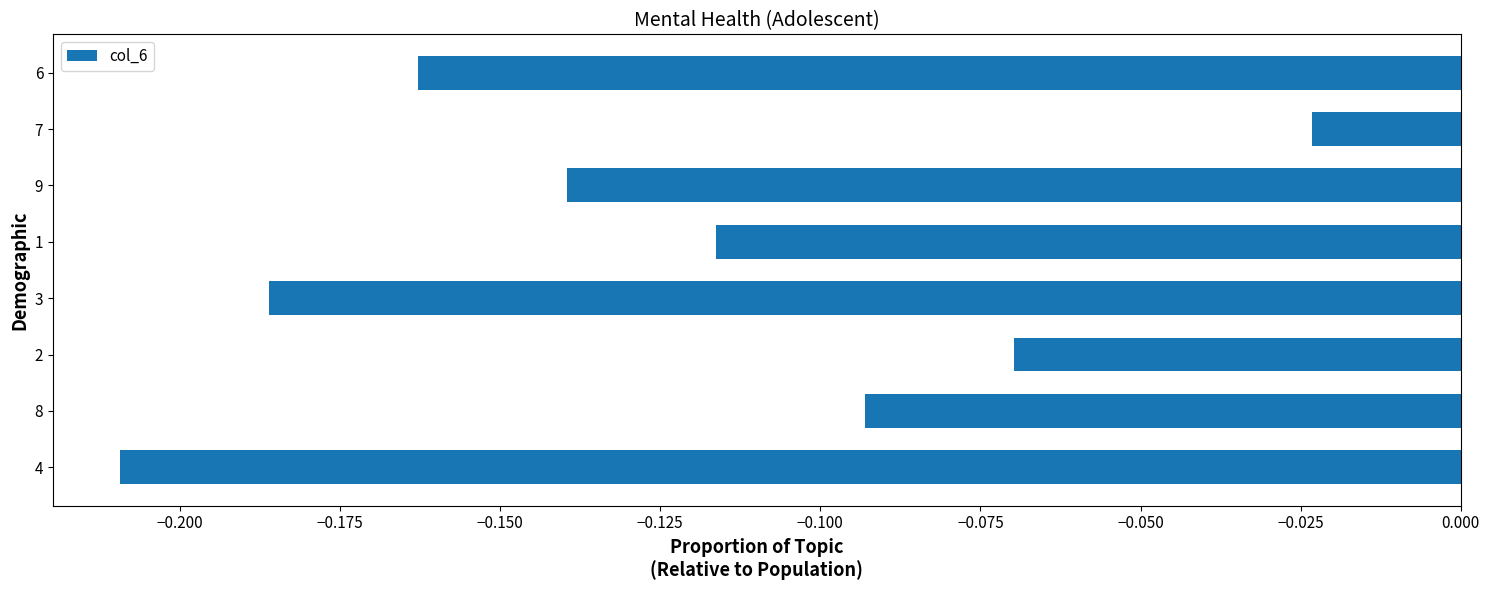

How many bars are there in total?

8